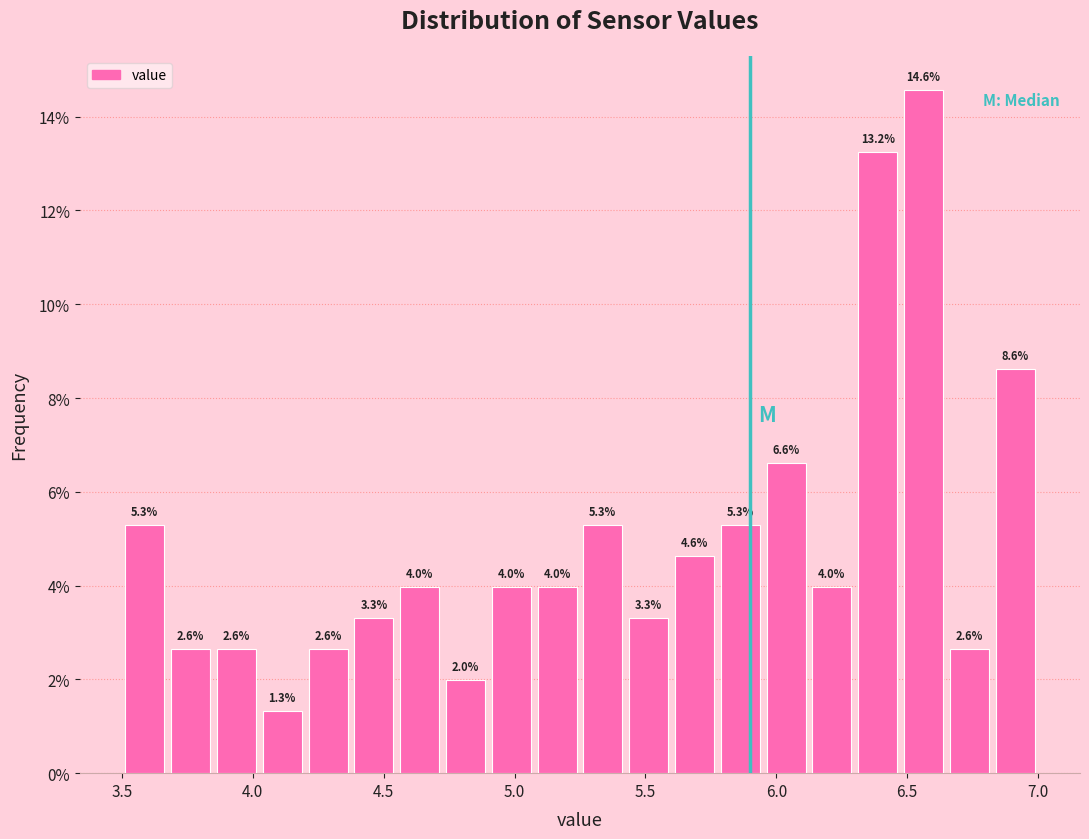

Read against the x-axis, roughly where is the centre of the tallest bar?

6.55